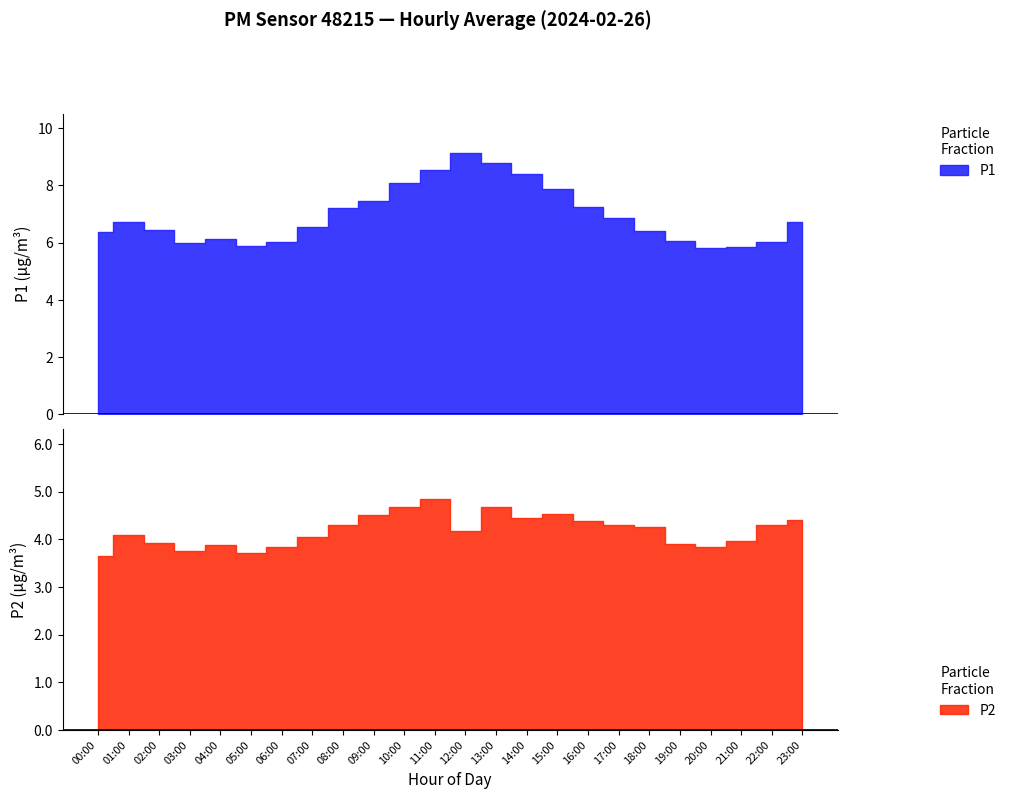

Where is the first local maximum for P2?

01:00